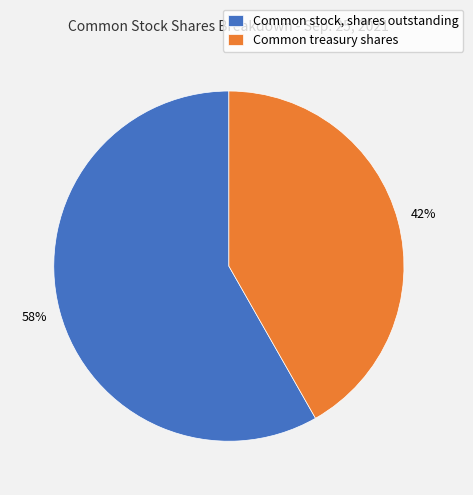

To the nearest percent, what portion does Common stock, shares outstanding represent?

58%